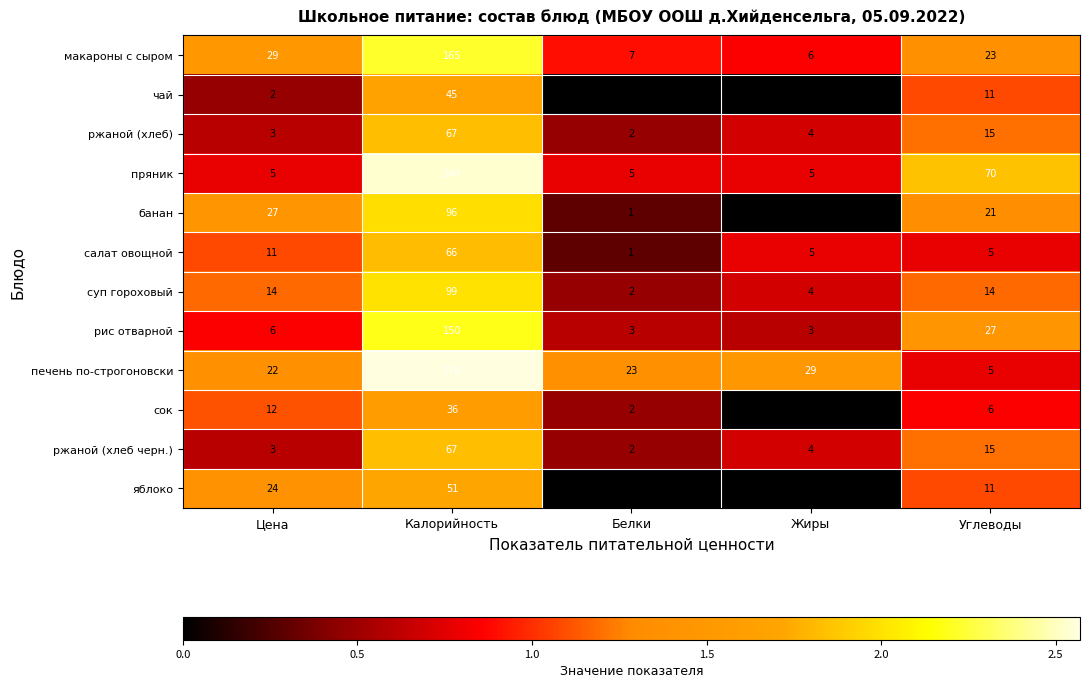

The ржаной (хлеб черн.) series shows 1 at Белки. True or false?

False